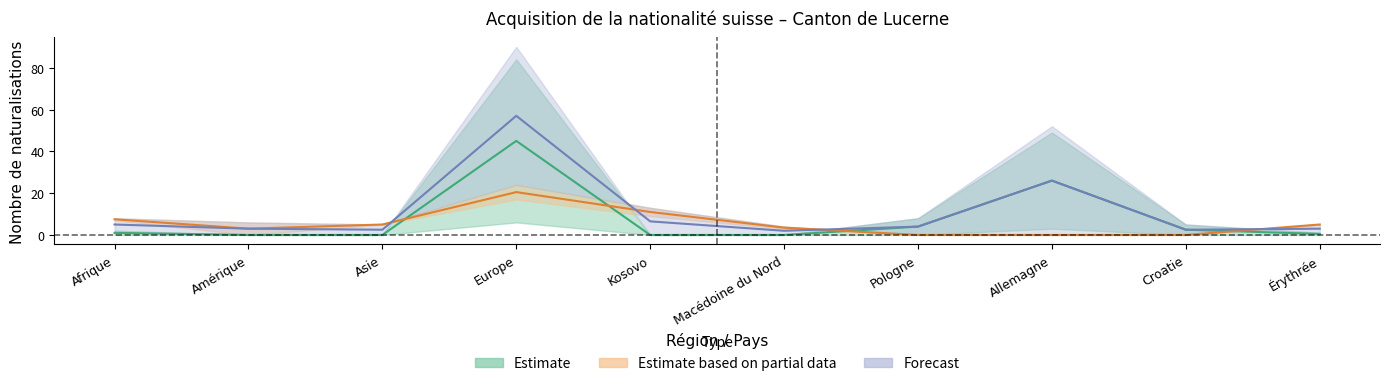

Which series has the largest range (max minus min)?

Naturalisations ordinaires (UE)